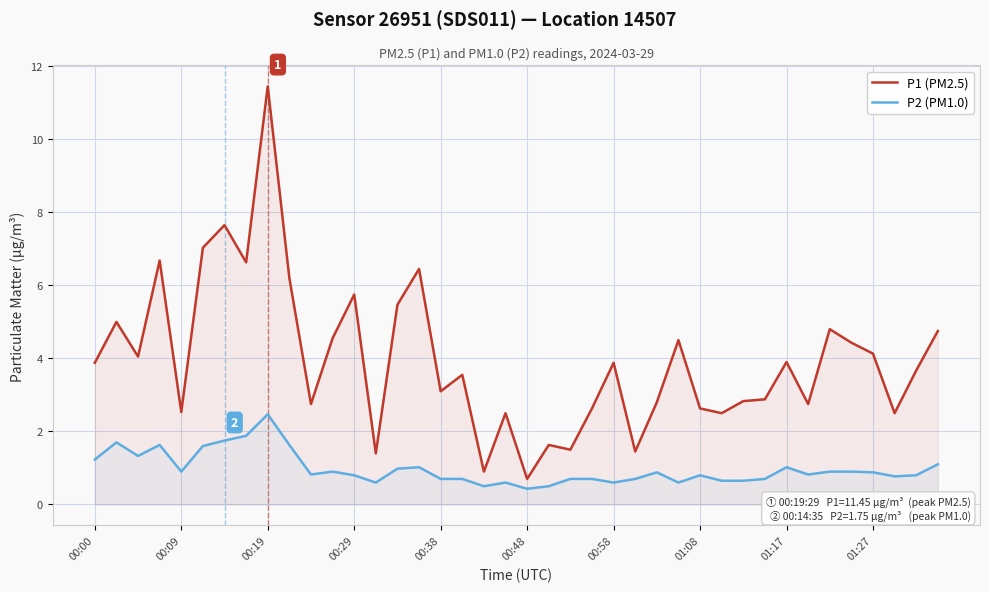

What is the value of the P2 (PM1.0) point at the 29th from the left?

0.8